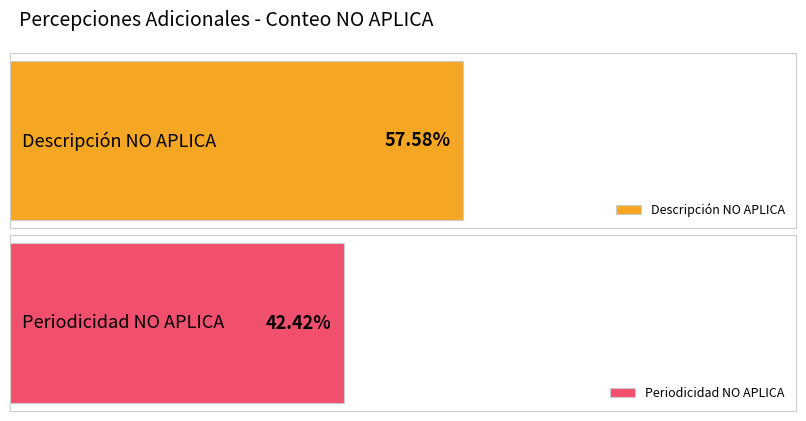

Is the value of NO APLICA at Descripción greater than the value of Count at Descripción?

No